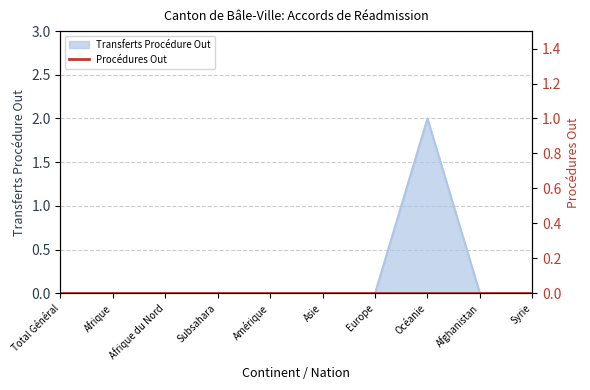

Reading left to right, transcribe all the data shown in this chart.

0	0	0	0	0	0	0	2	0	0